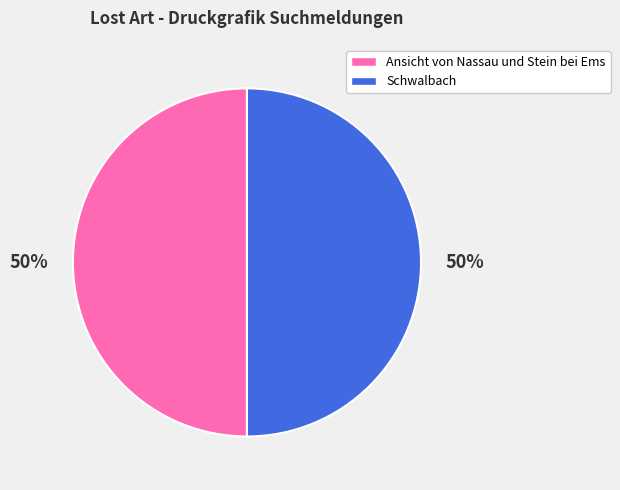

To the nearest percent, what is the combined percentage of Ansicht von Nassau und Stein bei Ems and Schwalbach?

100%